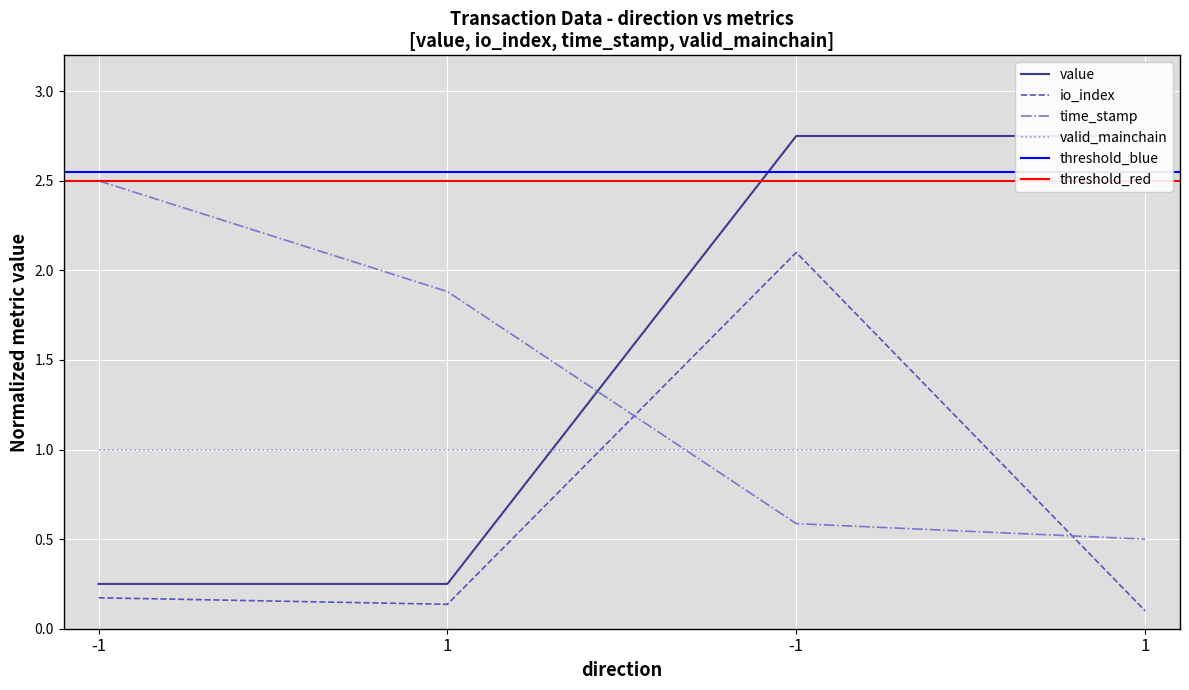

The value of value at 1 is 0.2. True or false?

True